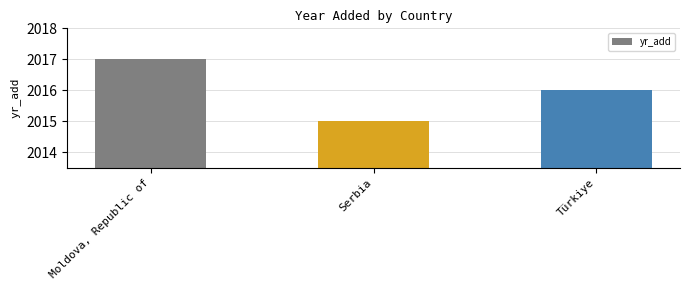

What is the ratio of the value at Serbia to the value at Moldova, Republic of?

1.0